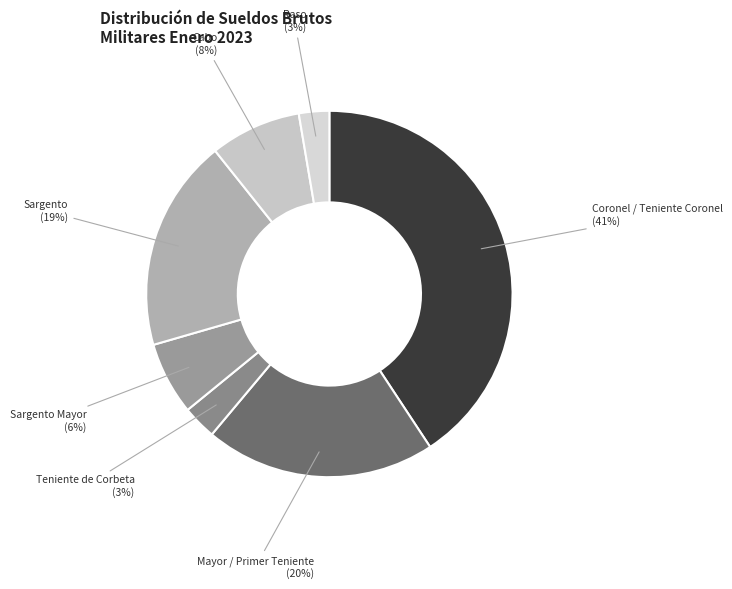

The Coronel / Teniente Coronel slice represents 27% of the pie. True or false?

False